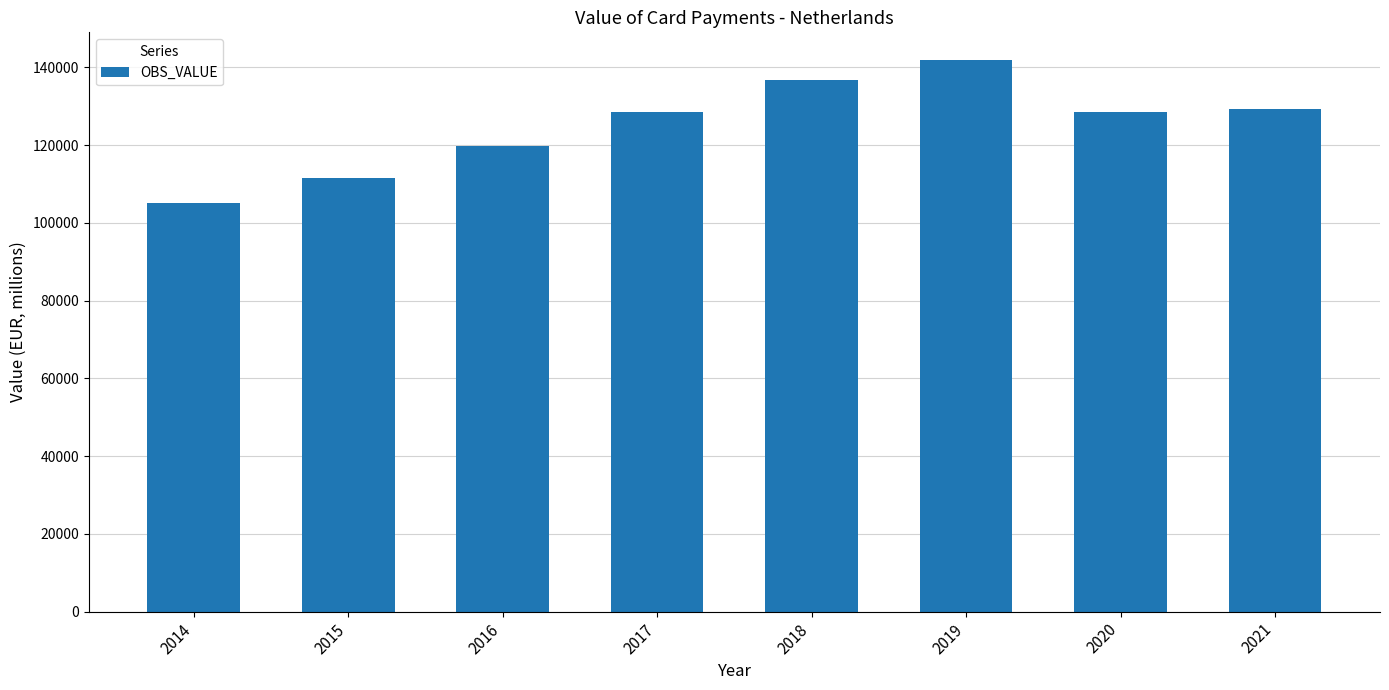

What is the value of the 3rd bar from the left?

119923.1